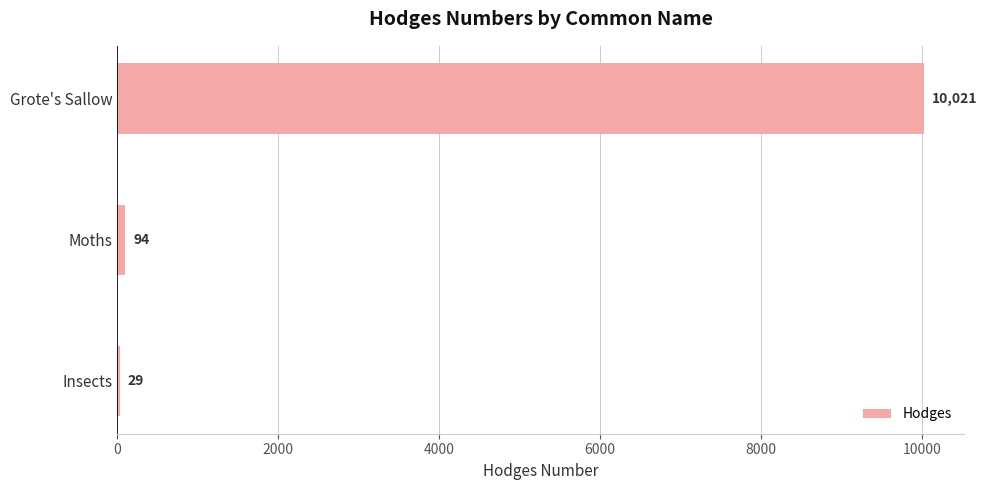

Read the value at Insects.

29.0